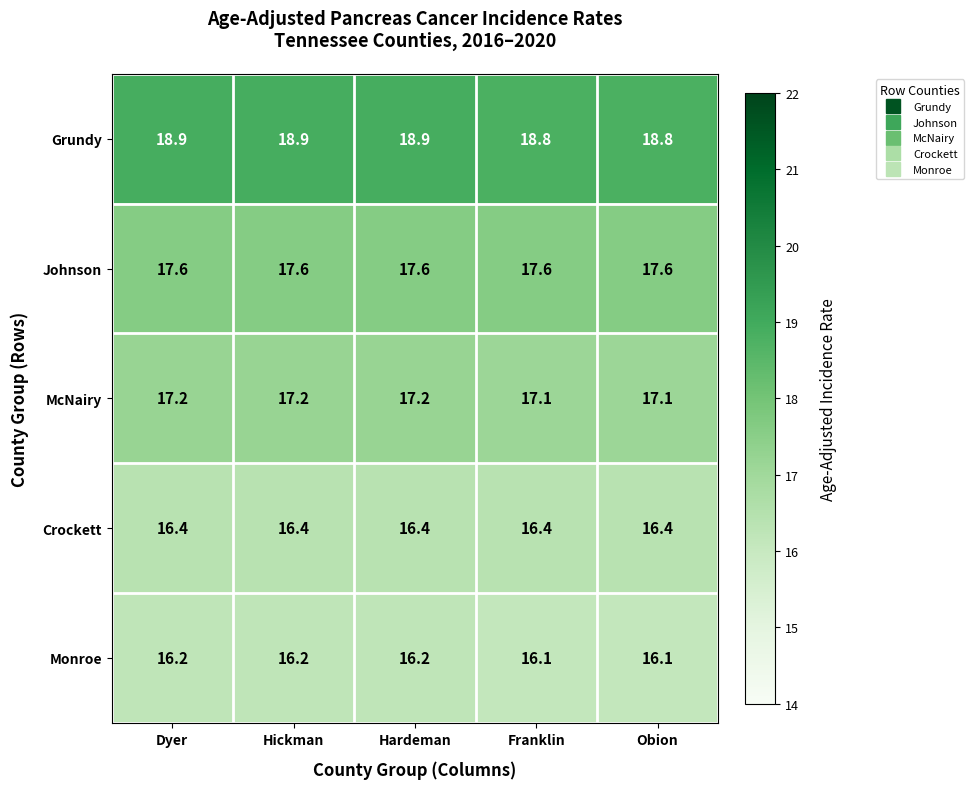

What is the difference between the highest and lowest values at Obion?

2.7